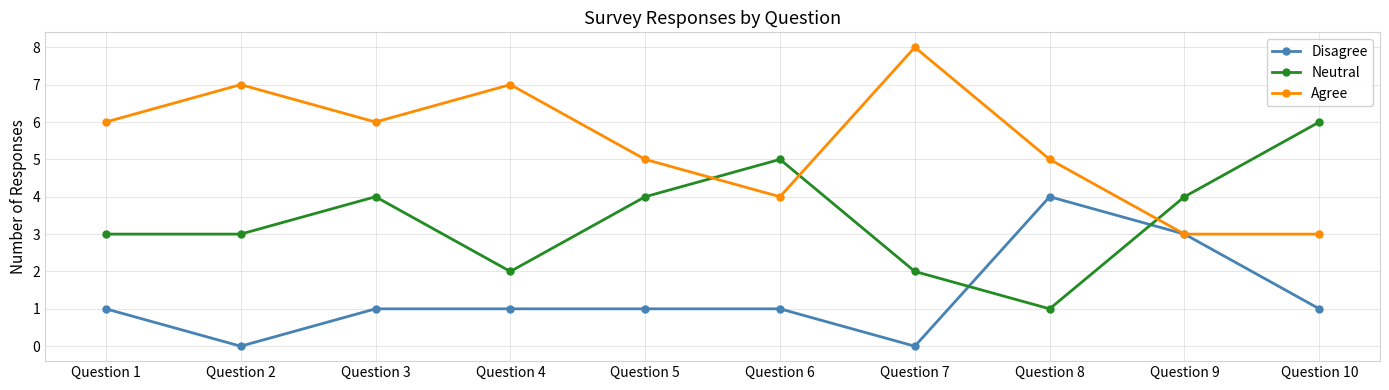

What is the minimum value for Agree?

3